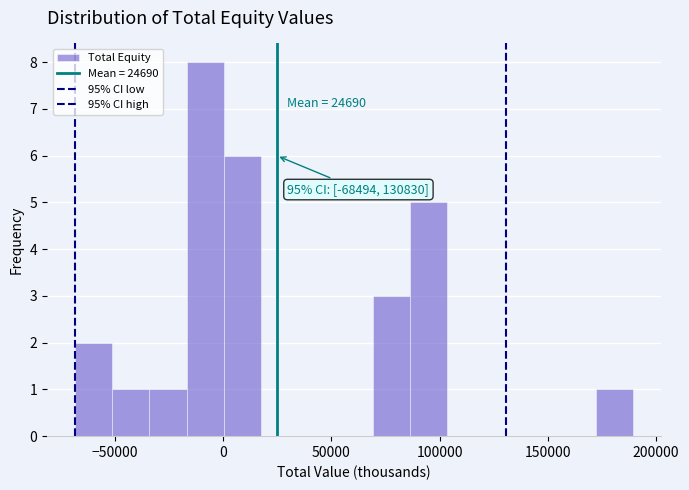

Around what value on the x-axis is the tallest bar? Give the approximate position of its centre, as read against the axis.

-10000